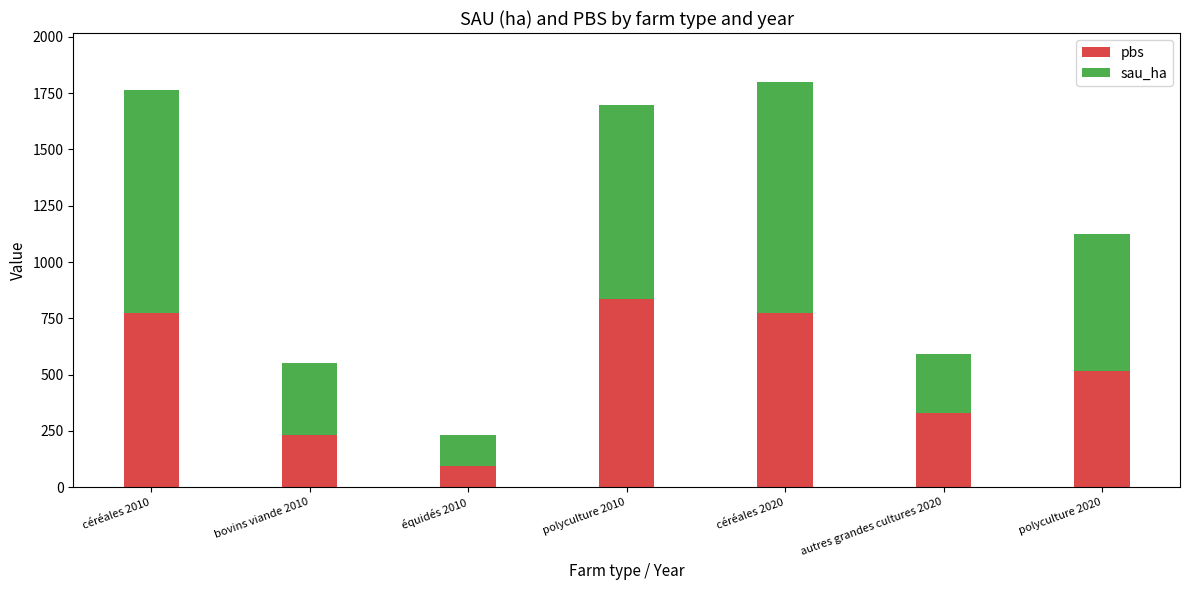

What value does the pbs series have at équidés 2010?

92.6